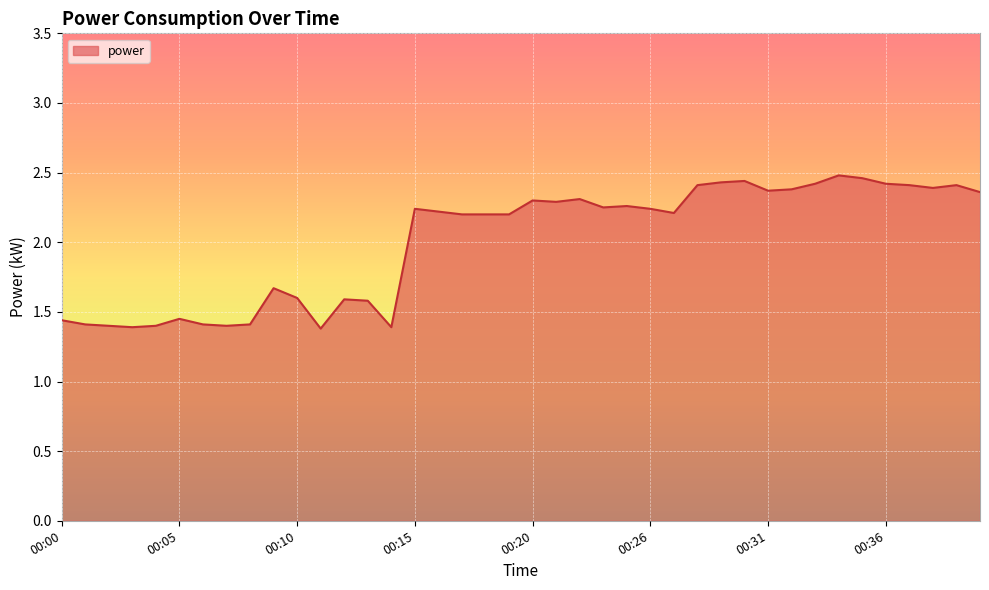

Does the chart display data point markers on the line(s)?

No